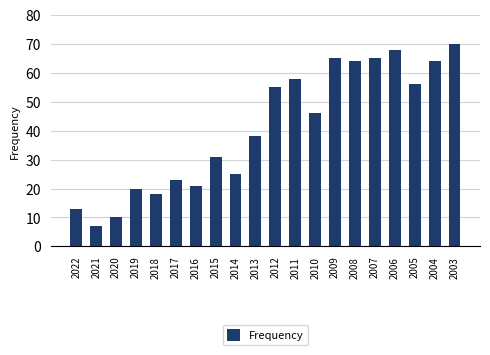

Is it true that the value at 2016 is 21?

True